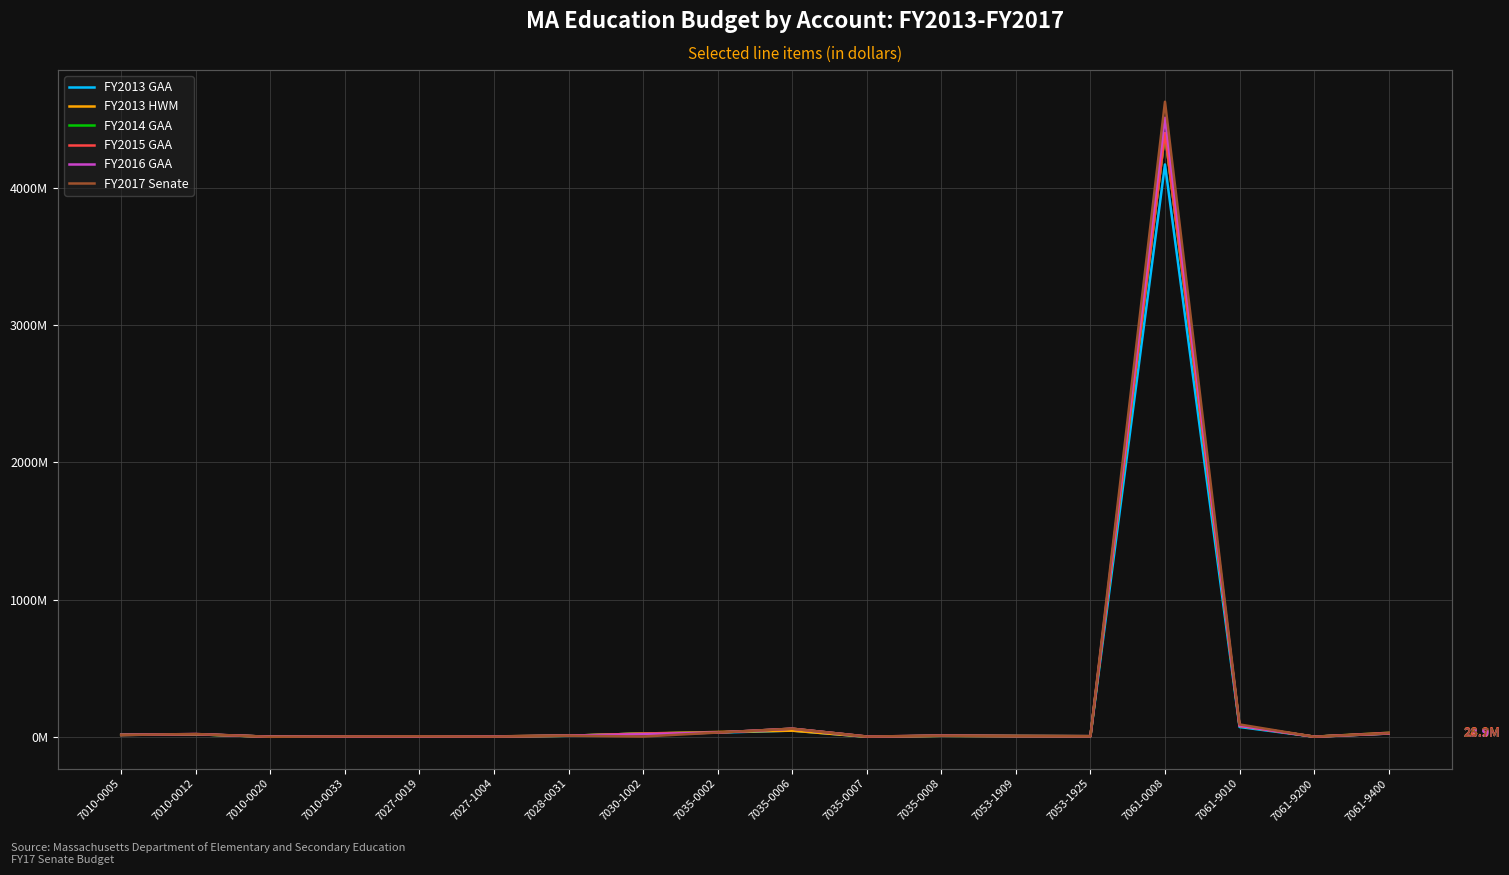

What is the greatest value displayed?

4628.0